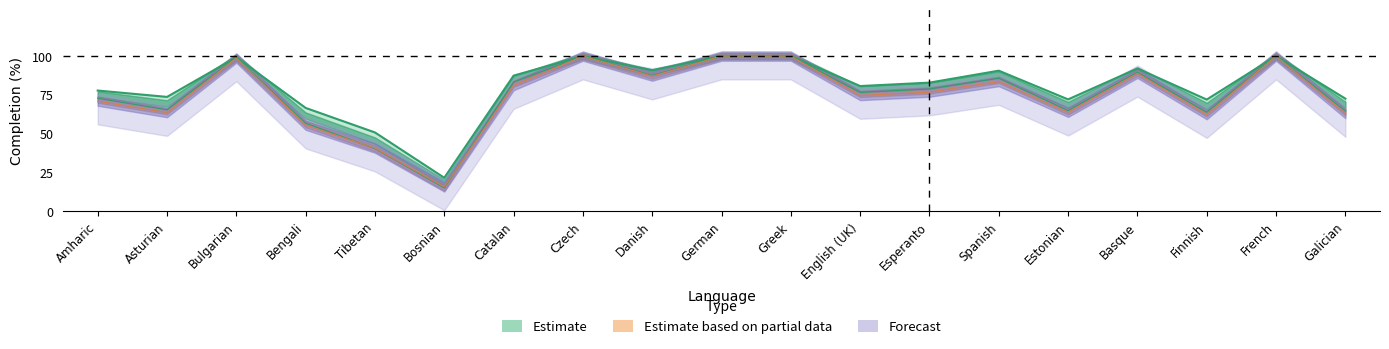

At which label does translated_percent first exceed 82?

Bulgarian